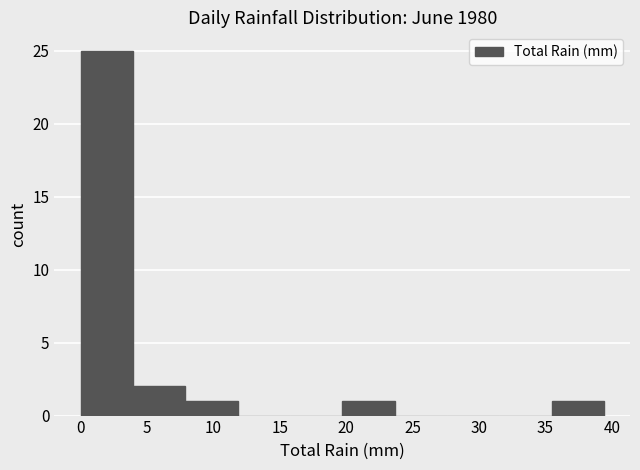

Reading left to right, list every bar in this chart as the range it spans on the x-axis followed by its height. Neither the bar edges nor the heights are printed on the chart, so give them approximately, as read against the axes.

0.0 to 4.0: 25
4.0 to 8.0: 2
8.0 to 12.0: 1
12.0 to 16.0: 0
16.0 to 19.5: 0
19.5 to 23.5: 1
23.5 to 27.5: 0
27.5 to 31.5: 0
31.5 to 35.5: 0
35.5 to 39.5: 1